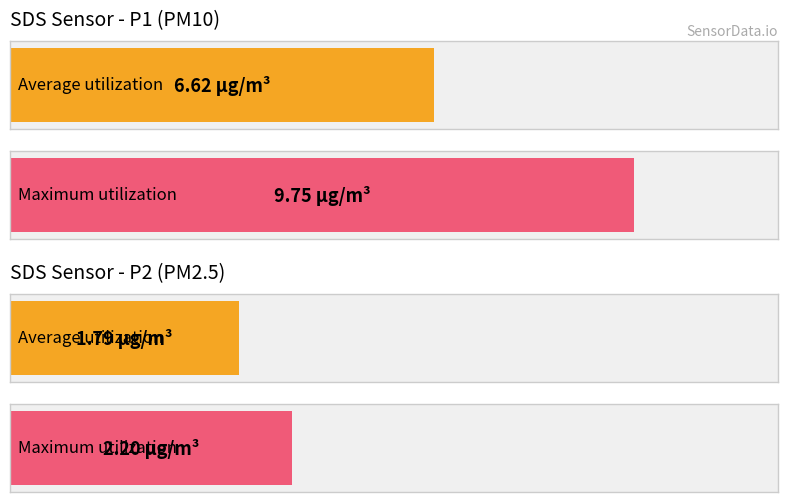

The SDS_P2 series shows 1.8 at 00:37. True or false?

True